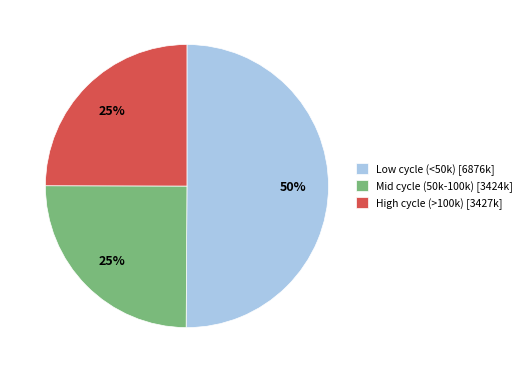

Which slice represents more than half of the pie?

Low cycle (<50k) [6876k]